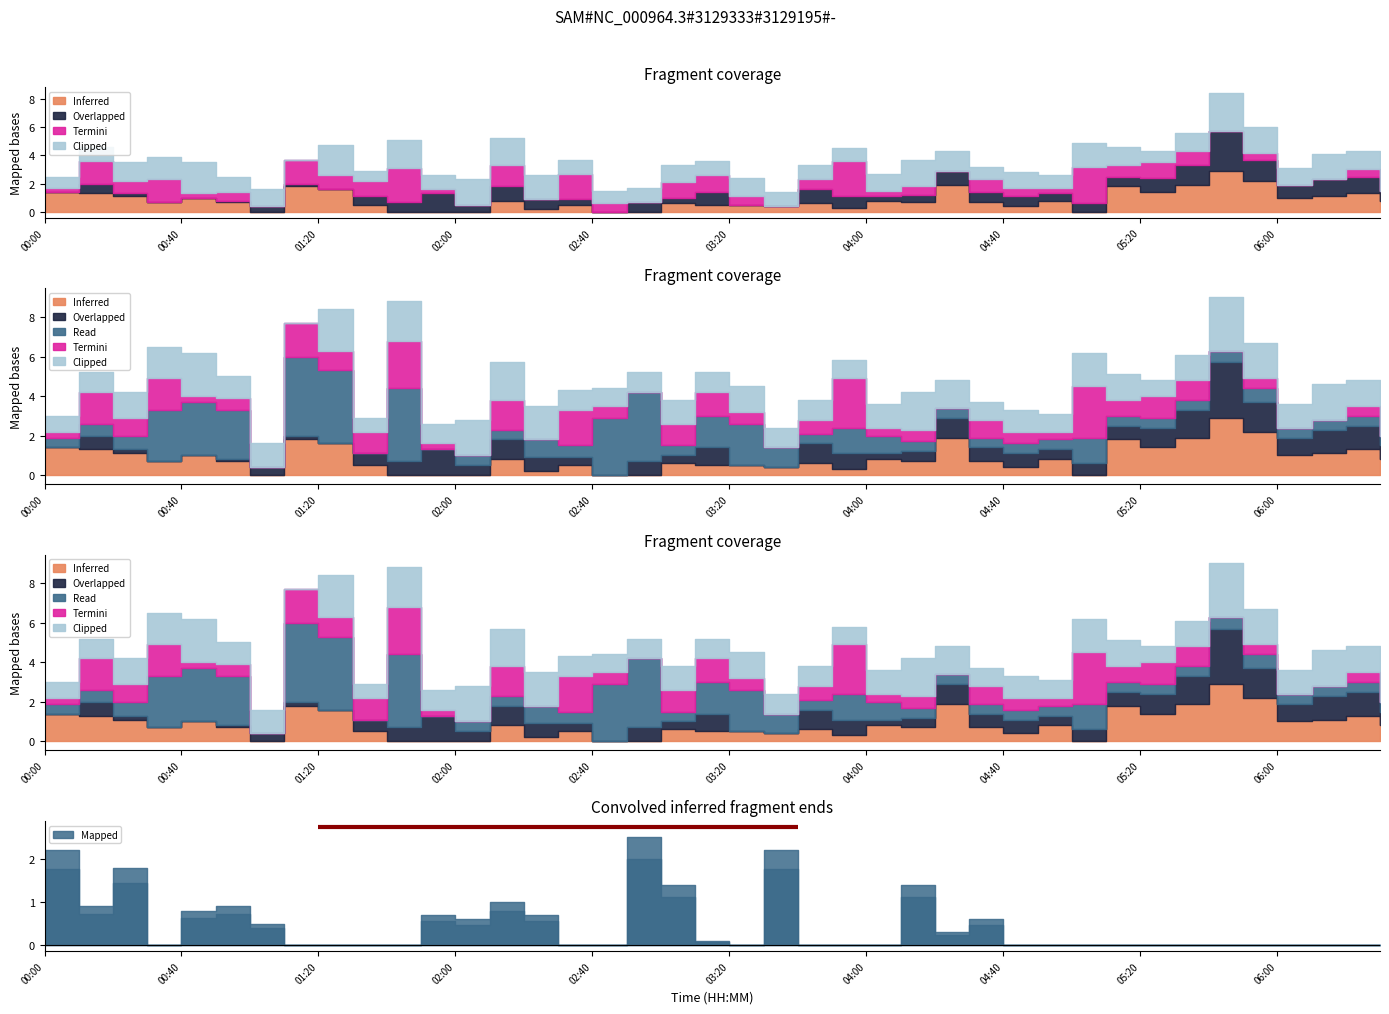

Which category has the highest value in the Inferred series?

05:40